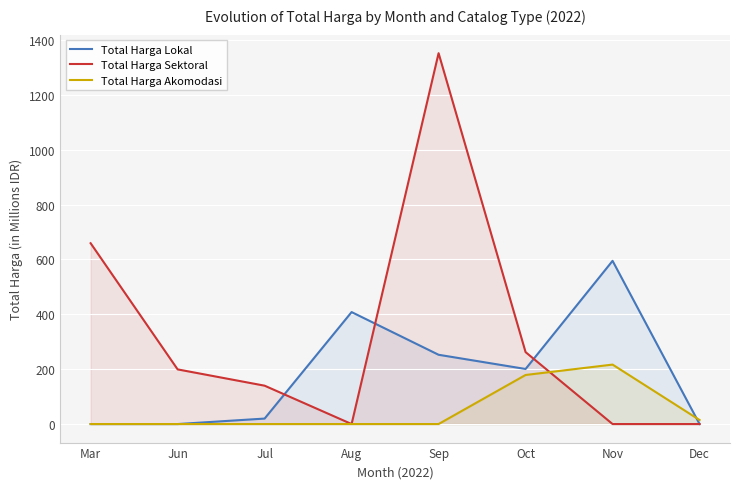

List the series in order of their peak value, highest first.

Total Harga Sektoral, Total Harga Lokal, Total Harga Akomodasi